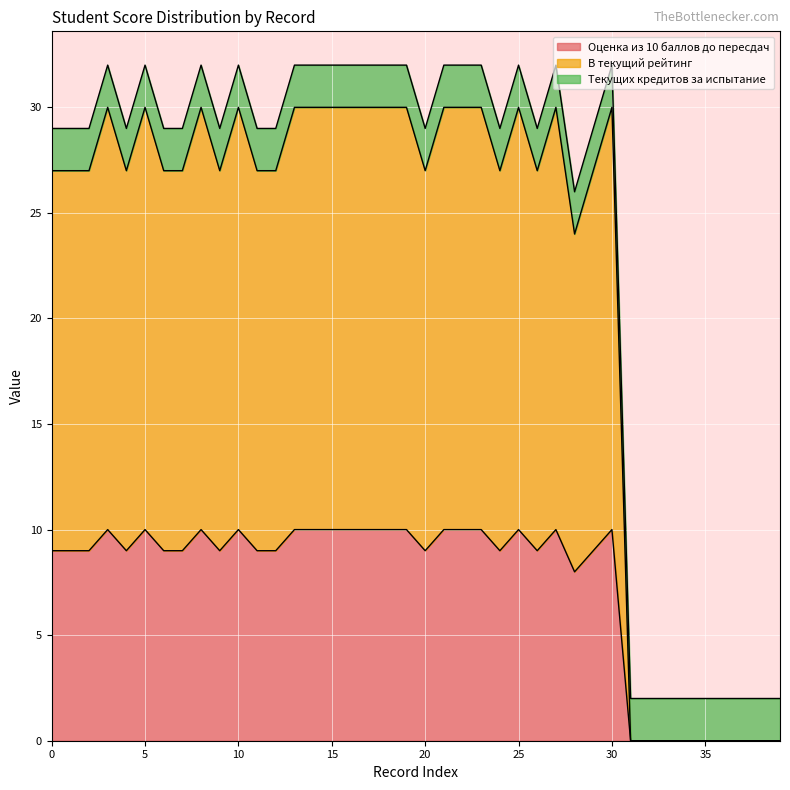

How many values in the Оценка из 10 баллов до пересдач series exceed 9?

17